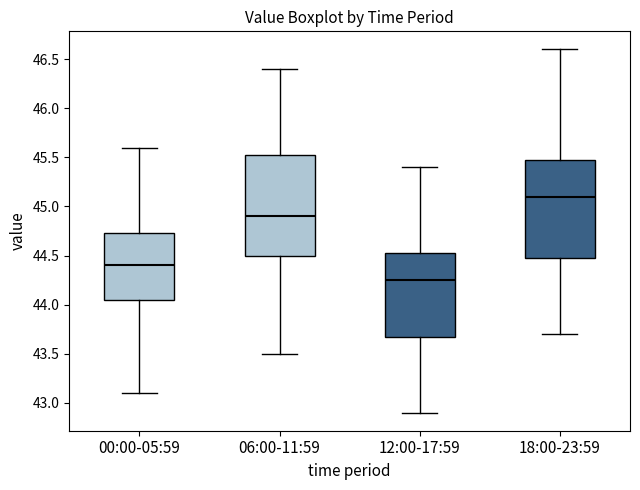

Reading left to right, transcribe this box plot: for each box, give where its median line is, the range the box spans, and where its two whiskers end, as read against the y-axis. The values are not printed on the chart, so give them approximately, as read against the axis.

00:00-05:59: median 44.40, box 44.05 to 44.75, whiskers 43.10 to 45.60
06:00-11:59: median 44.90, box 44.50 to 45.55, whiskers 43.50 to 46.40
12:00-17:59: median 44.25, box 43.70 to 44.55, whiskers 42.90 to 45.40
18:00-23:59: median 45.10, box 44.50 to 45.50, whiskers 43.70 to 46.60